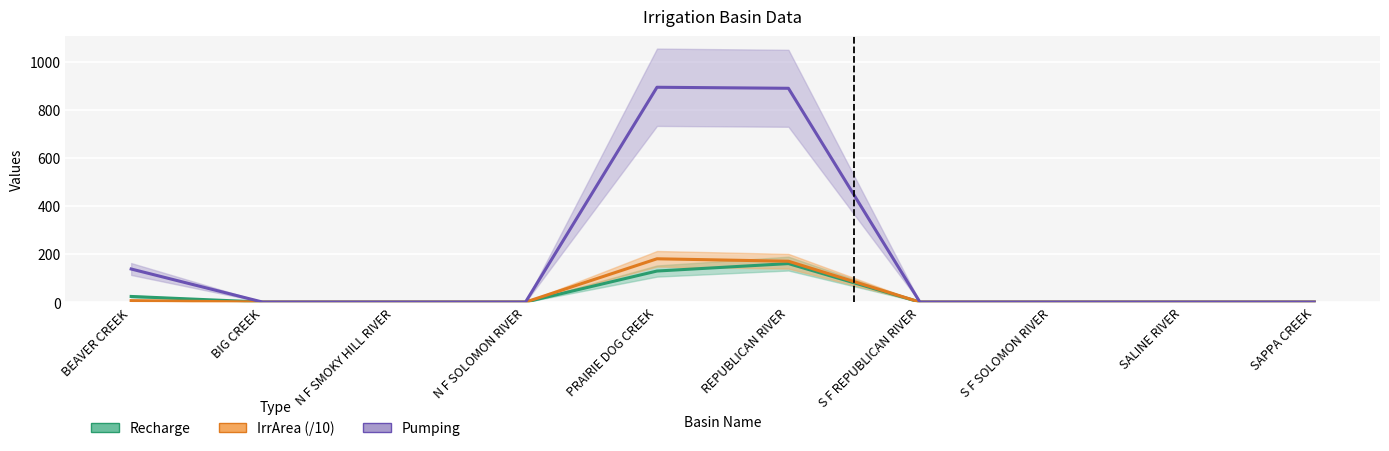

What is the sum of the IrrArea values at S F REPUBLICAN RIVER and BEAVER CREEK?

6.0